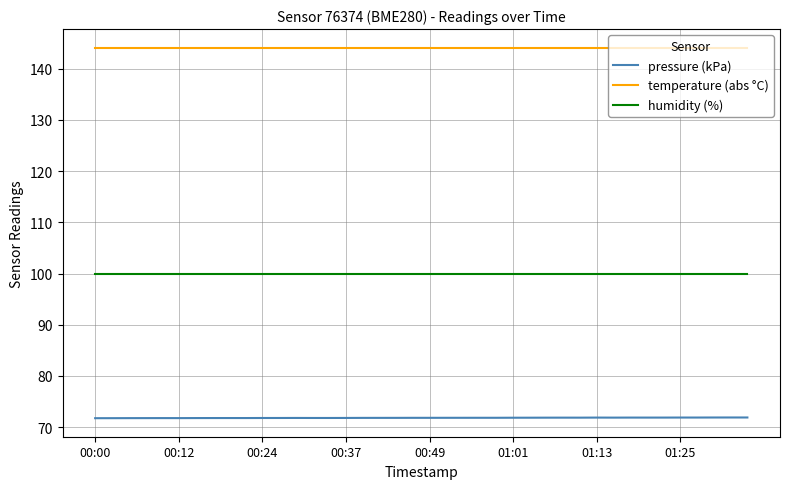

Which series has the largest total across all categories?

temperature (abs °C)